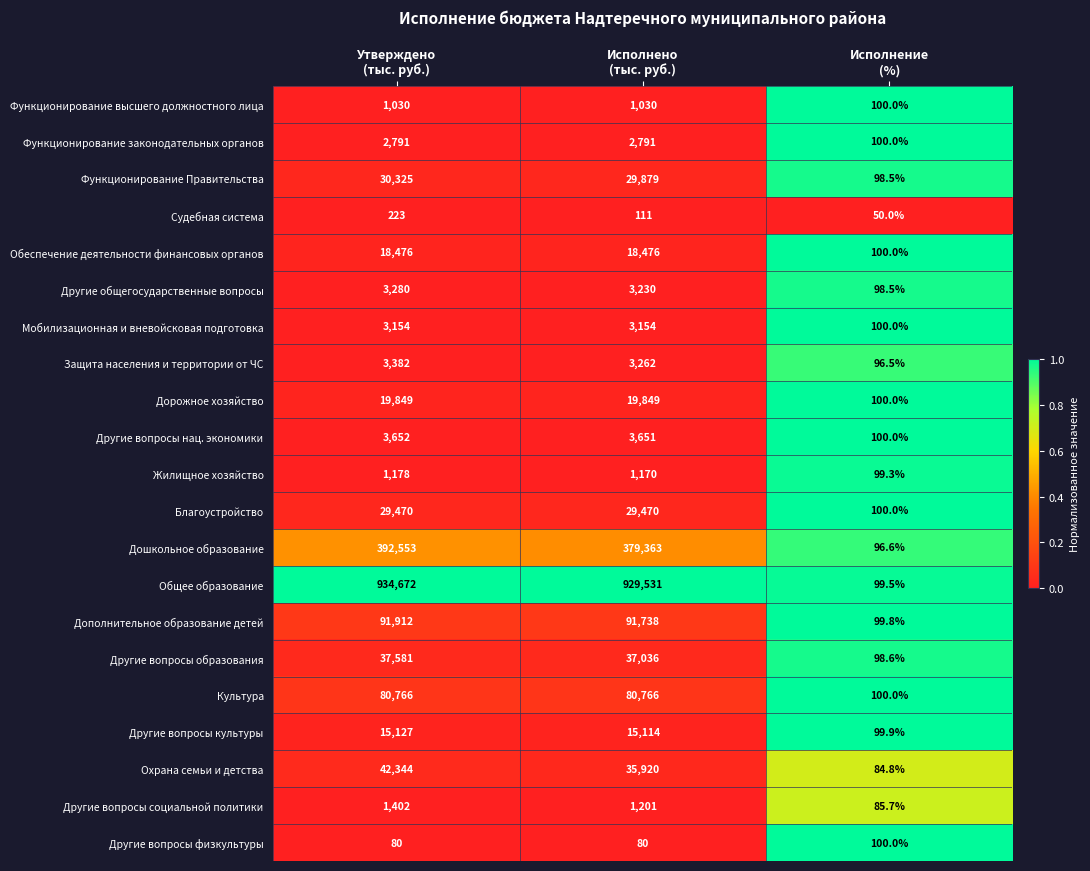

What is the difference between the maximum and minimum values in the Защита населения и территории от ЧС series?

3285.5